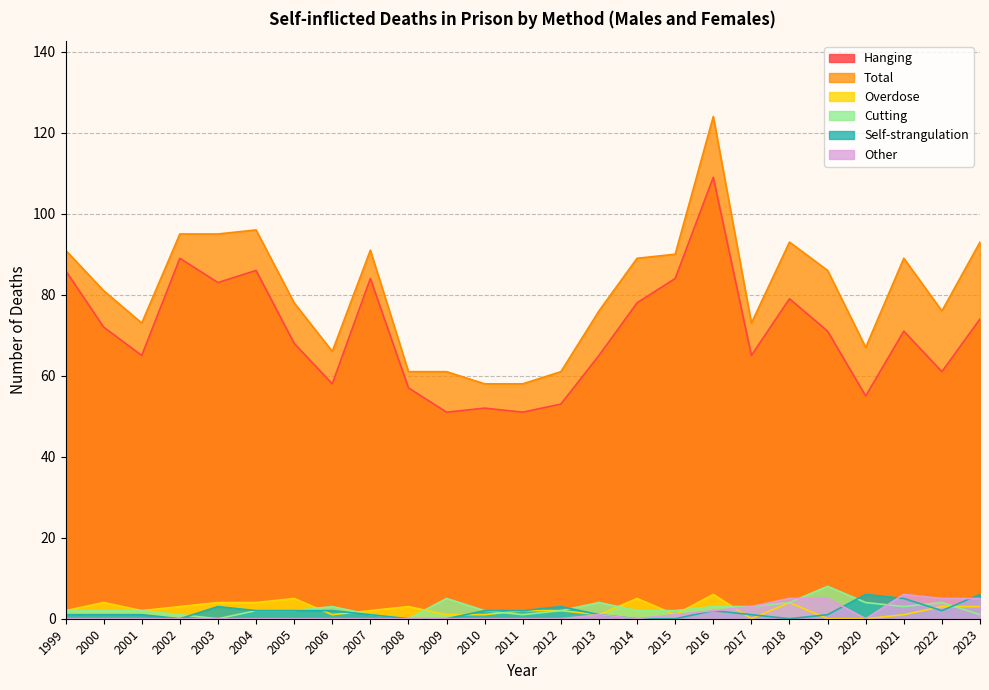

True or false: Hanging has a value of 35 at 2001.

False